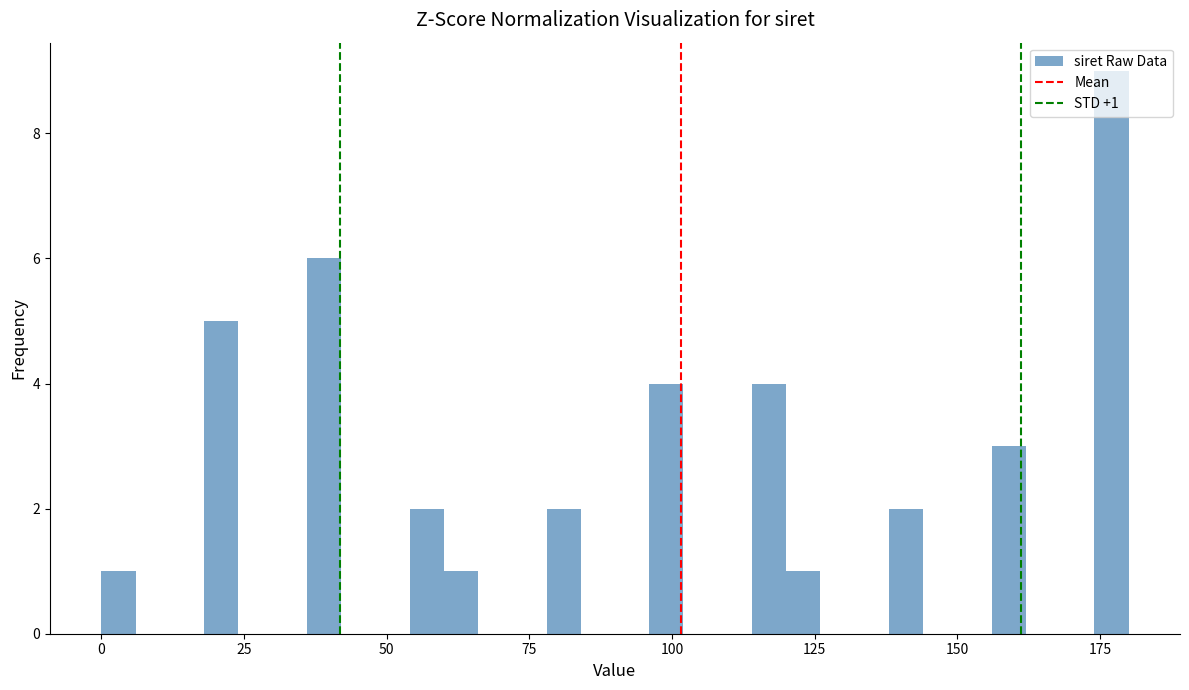

Around what value on the x-axis is the tallest bar? Give the approximate position of its centre, as read against the axis.

175